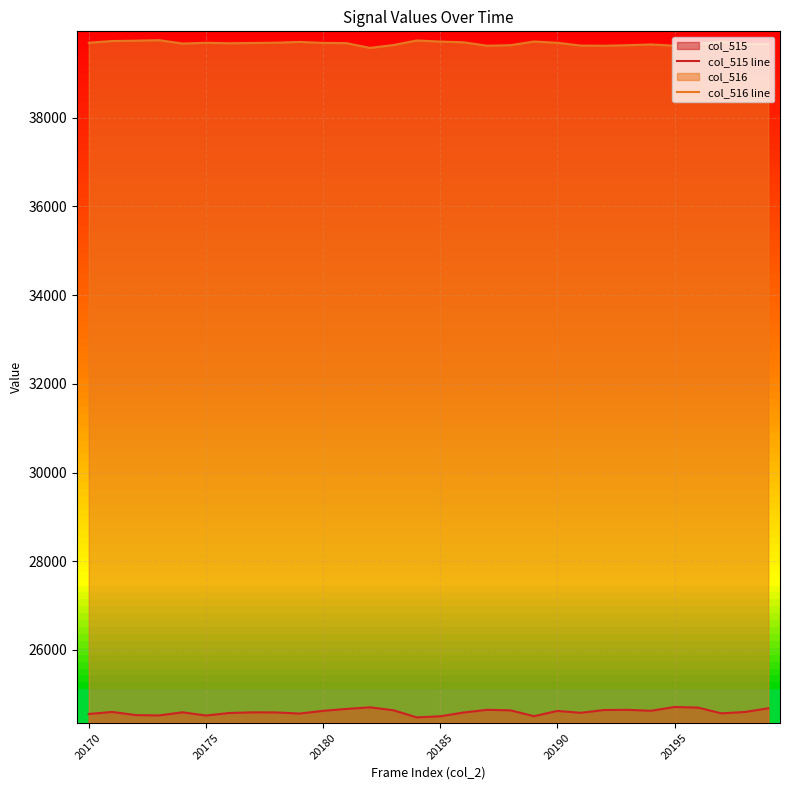

Which series has the widest spread of values?

col_515 line